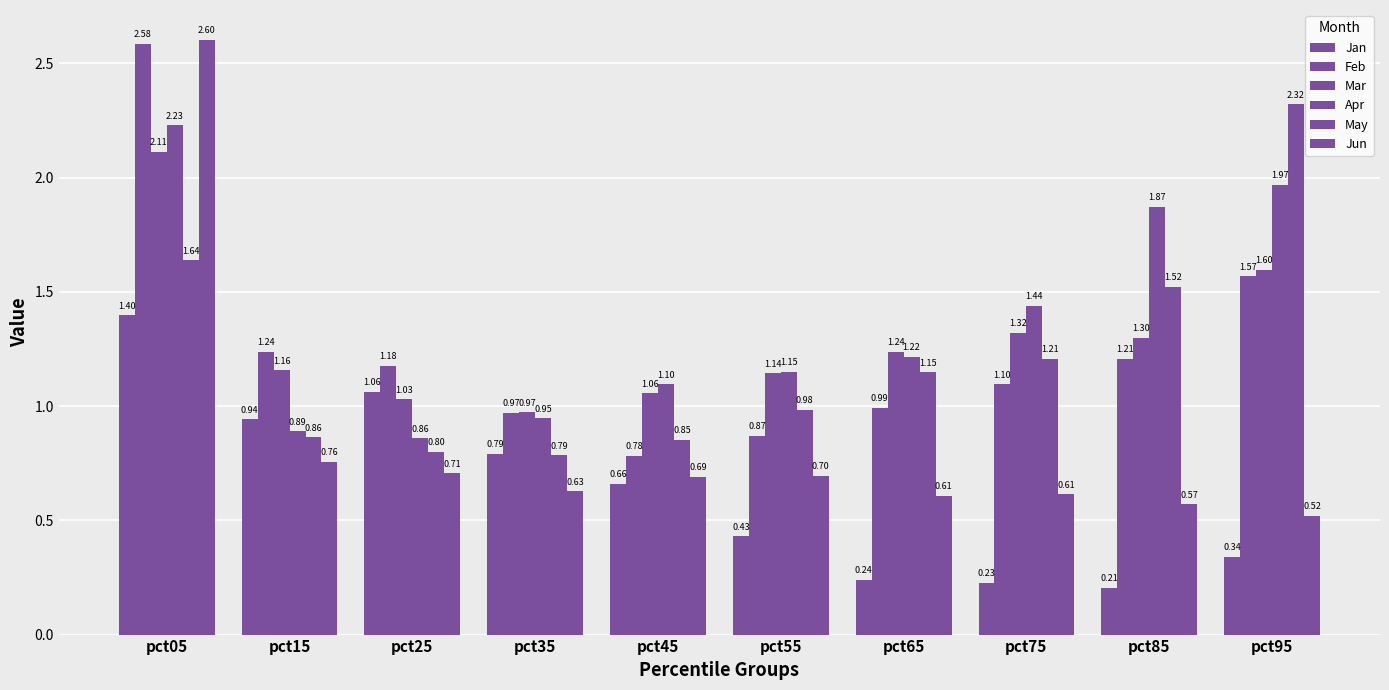

Reading left to right, what are all the values shown in this chart?

Jan: 1.4	0.9	1.1	0.8	0.7	0.4	0.2	0.2	0.2	0.3
Feb: 2.6	1.2	1.2	1.0	0.8	0.9	1.0	1.1	1.2	1.6
Mar: 2.1	1.2	1.0	1.0	1.1	1.1	1.2	1.3	1.3	1.6
Apr: 2.2	0.9	0.9	0.9	1.1	1.1	1.2	1.4	1.9	2.0
May: 1.6	0.9	0.8	0.8	0.9	1.0	1.1	1.2	1.5	2.3
Jun: 2.6	0.8	0.7	0.6	0.7	0.7	0.6	0.6	0.6	0.5